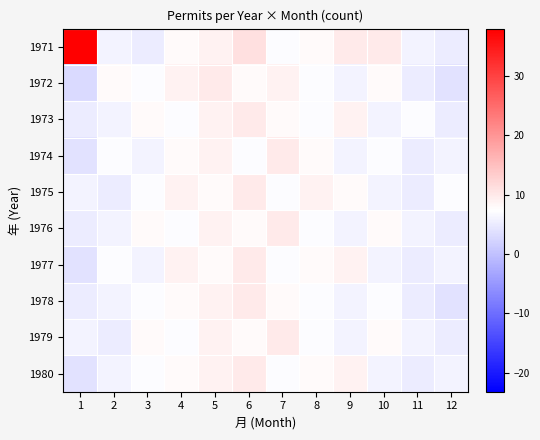

Reading right to left, list all the values displayed in this chart.

1971: 12=5	11=6	10=10	9=10	8=8	7=7	6=11	5=9	4=8	3=5	2=6	1=38
1972: 12=4	11=5	10=8	9=6	8=7	7=9	6=8	5=10	4=9	3=7	2=8	1=3
1973: 12=5	11=7	10=6	9=9	8=7	7=8	6=10	5=9	4=7	3=8	2=6	1=5
1974: 12=6	11=5	10=7	9=6	8=8	7=10	6=7	5=9	4=8	3=6	2=7	1=4
1975: 12=7	11=5	10=6	9=8	8=9	7=7	6=10	5=8	4=9	3=7	2=5	1=6
1976: 12=5	11=6	10=8	9=6	8=7	7=10	6=8	5=9	4=7	3=8	2=6	1=5
1977: 12=6	11=5	10=6	9=9	8=8	7=7	6=10	5=8	4=9	3=6	2=7	1=4
1978: 12=4	11=5	10=7	9=6	8=7	7=8	6=10	5=9	4=8	3=7	2=6	1=5
1979: 12=5	11=6	10=8	9=6	8=7	7=10	6=8	5=9	4=7	3=8	2=5	1=6
1980: 12=6	11=5	10=6	9=9	8=8	7=7	6=10	5=9	4=8	3=7	2=6	1=4